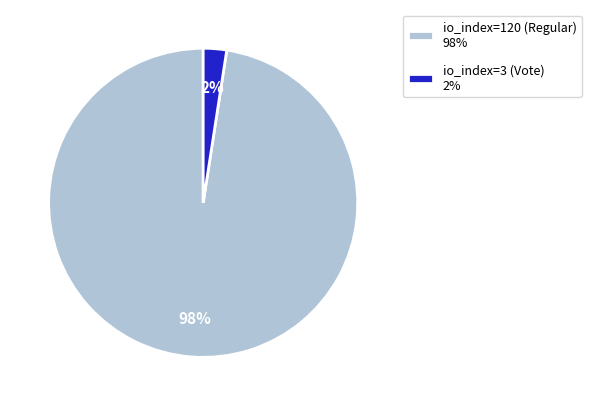

Rank the categories by value from highest to lowest.

io_index=120 (Regular), io_index=3 (Vote)